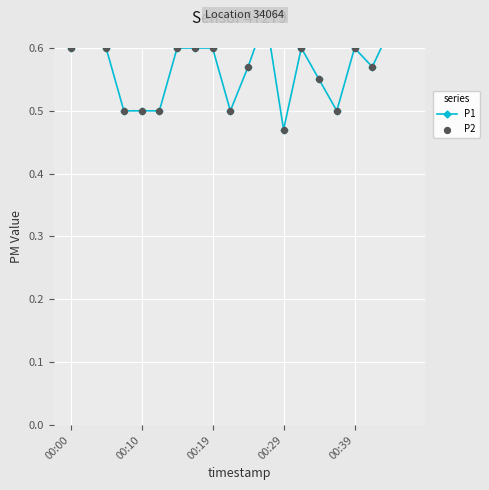

At how many categories does at least one series exceed 1?

1